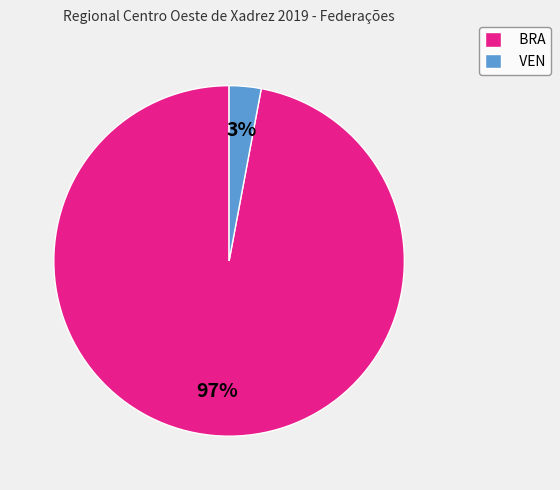

To the nearest percent, what is the average slice percentage?

50%